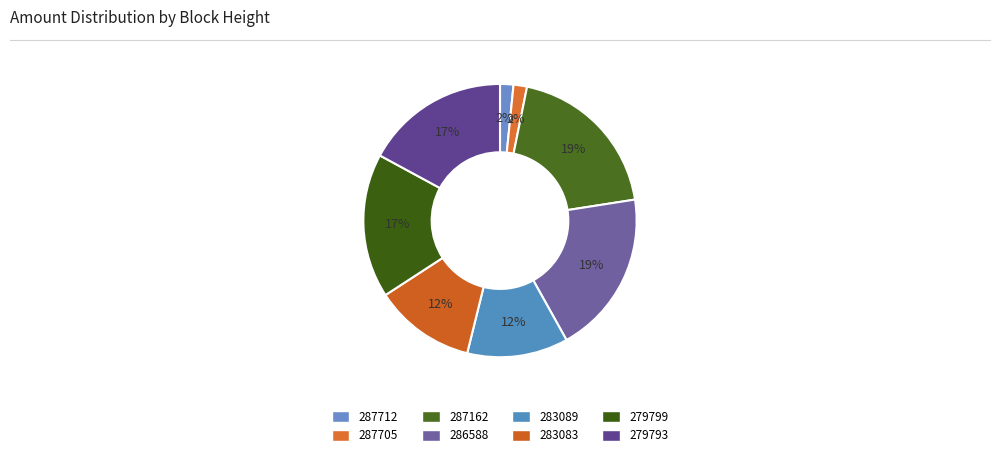

True or false: 283083 accounts for 12% of the total.

True